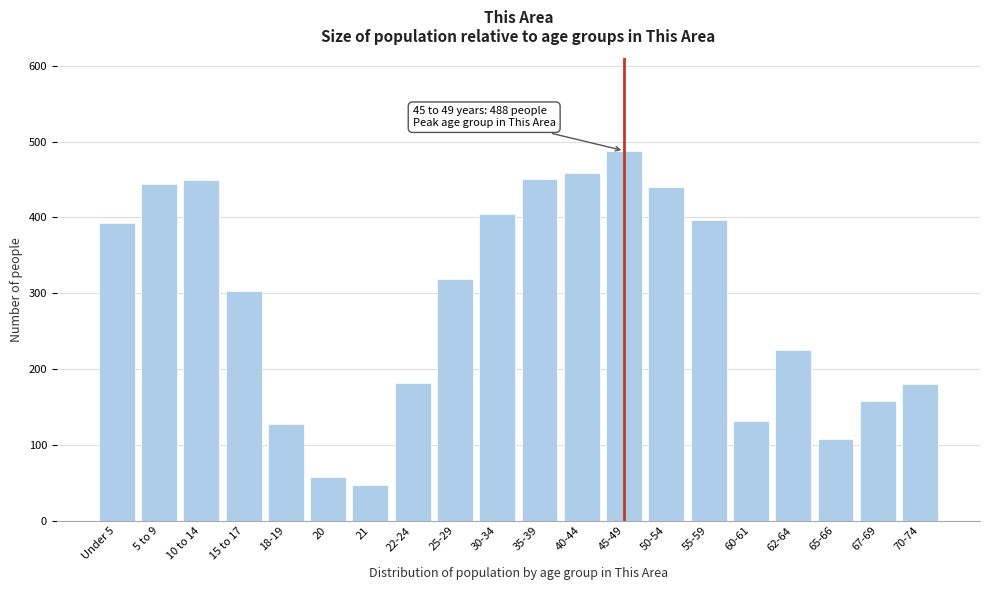

True or false: the data shows 167 at 30-34.

False